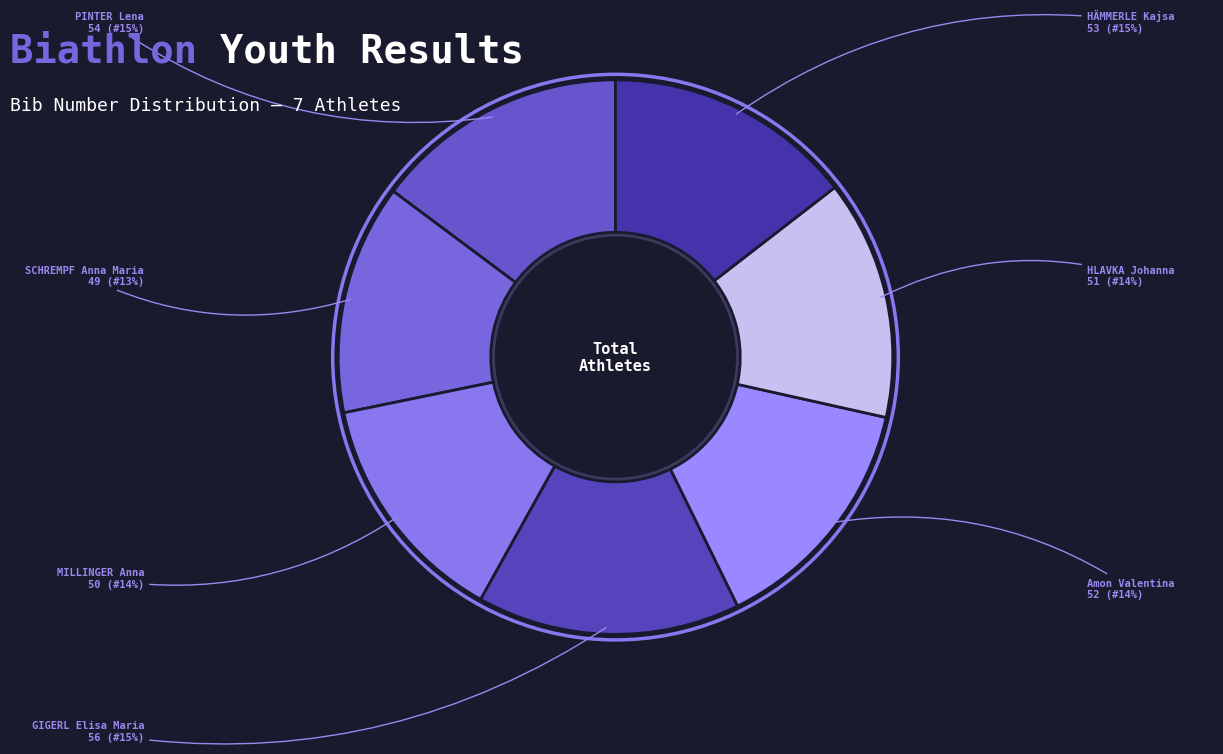

Rank the categories by value from lowest to highest.

SCHREMPF Anna Maria, MILLINGER Anna, HLAVKA Johanna, Amon Valentina, HÄMMERLE Kajsa, PINTER Lena, GIGERL Elisa Maria